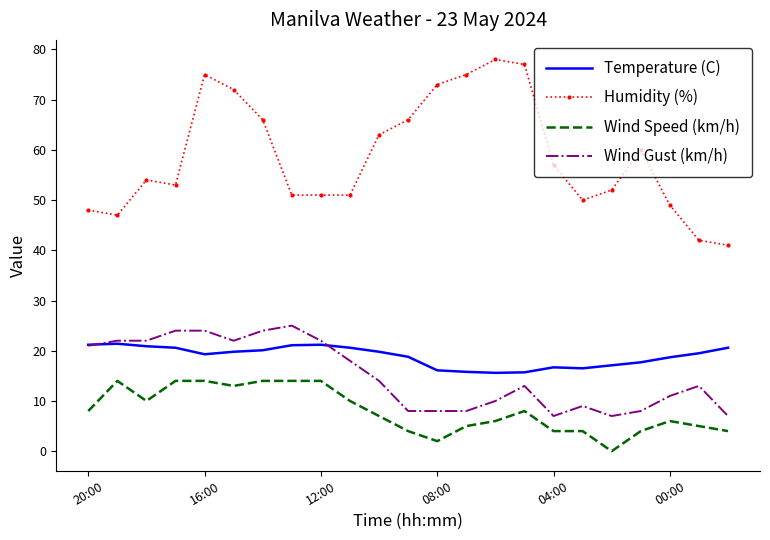

Which series has the largest range (max minus min)?

Humidity (%)